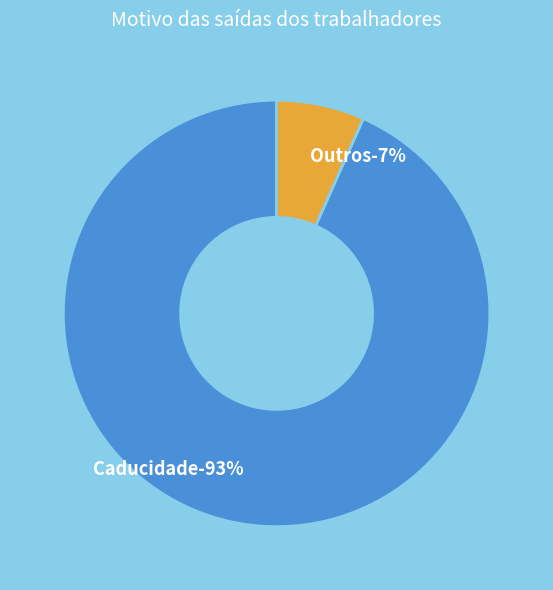

True or false: Caducidade accounts for 93% of the total.

True